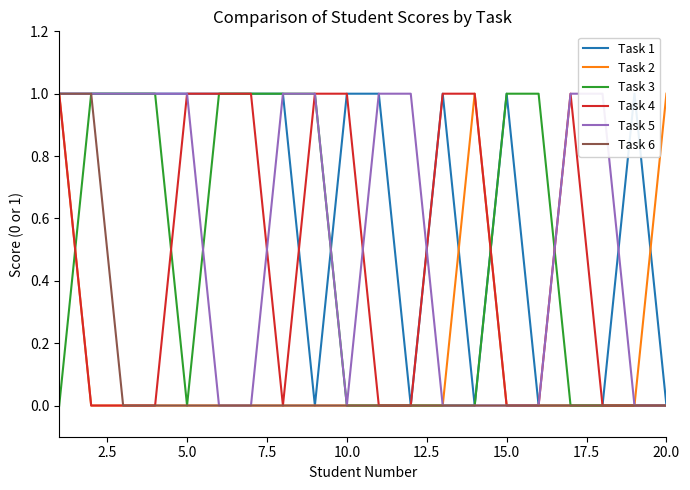

True or false: Task 6 and Task 4 cross at least once.

False